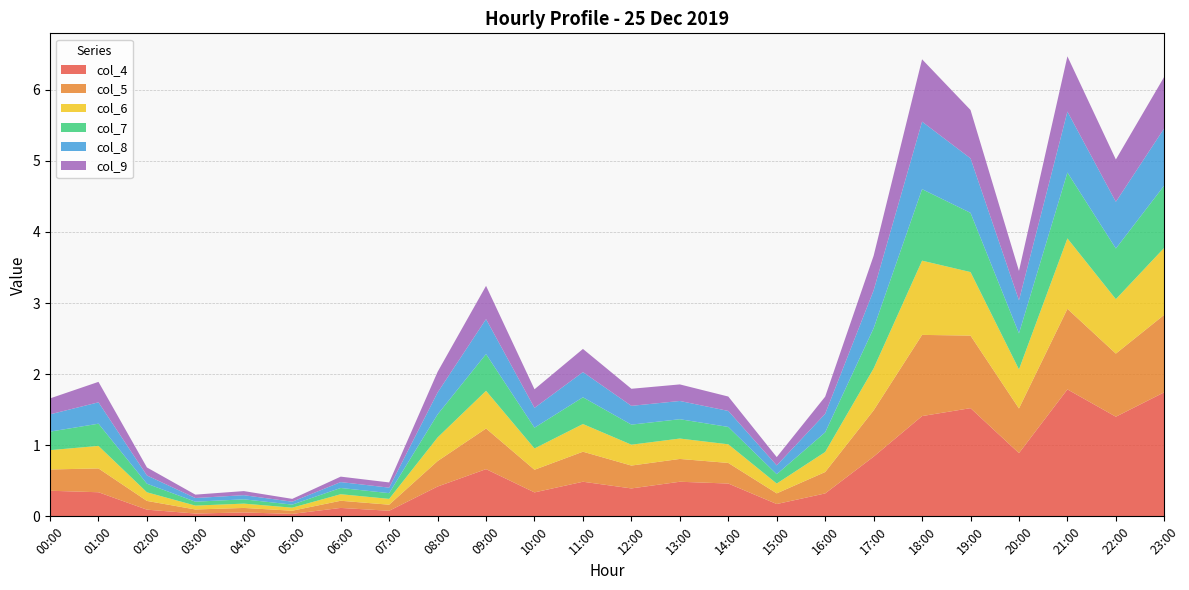

Reading left to right, what are all the values shown in this chart?

col_4: 0.4	0.3	0.1	0.0	0.1	0.0	0.1	0.1	0.4	0.7	0.3	0.5	0.4	0.5	0.5	0.2	0.3	0.8	1.4	1.5	0.9	1.8	1.4	1.7
col_5: 0.3	0.3	0.1	0.1	0.1	0.0	0.1	0.1	0.4	0.6	0.3	0.4	0.3	0.3	0.3	0.1	0.3	0.7	1.1	1.0	0.6	1.1	0.9	1.1
col_6: 0.3	0.3	0.1	0.1	0.1	0.0	0.1	0.1	0.3	0.5	0.3	0.4	0.3	0.3	0.3	0.1	0.3	0.6	1.0	0.9	0.5	1.0	0.8	0.9
col_7: 0.3	0.3	0.1	0.1	0.1	0.0	0.1	0.1	0.3	0.5	0.3	0.4	0.3	0.3	0.2	0.1	0.3	0.6	1.0	0.8	0.5	0.9	0.7	0.9
col_8: 0.2	0.3	0.1	0.1	0.1	0.0	0.1	0.1	0.3	0.5	0.3	0.4	0.3	0.3	0.2	0.1	0.3	0.5	0.9	0.8	0.5	0.9	0.7	0.8
col_9: 0.2	0.3	0.1	0.0	0.1	0.0	0.1	0.1	0.3	0.5	0.3	0.3	0.2	0.2	0.2	0.1	0.2	0.5	0.9	0.7	0.4	0.8	0.6	0.7